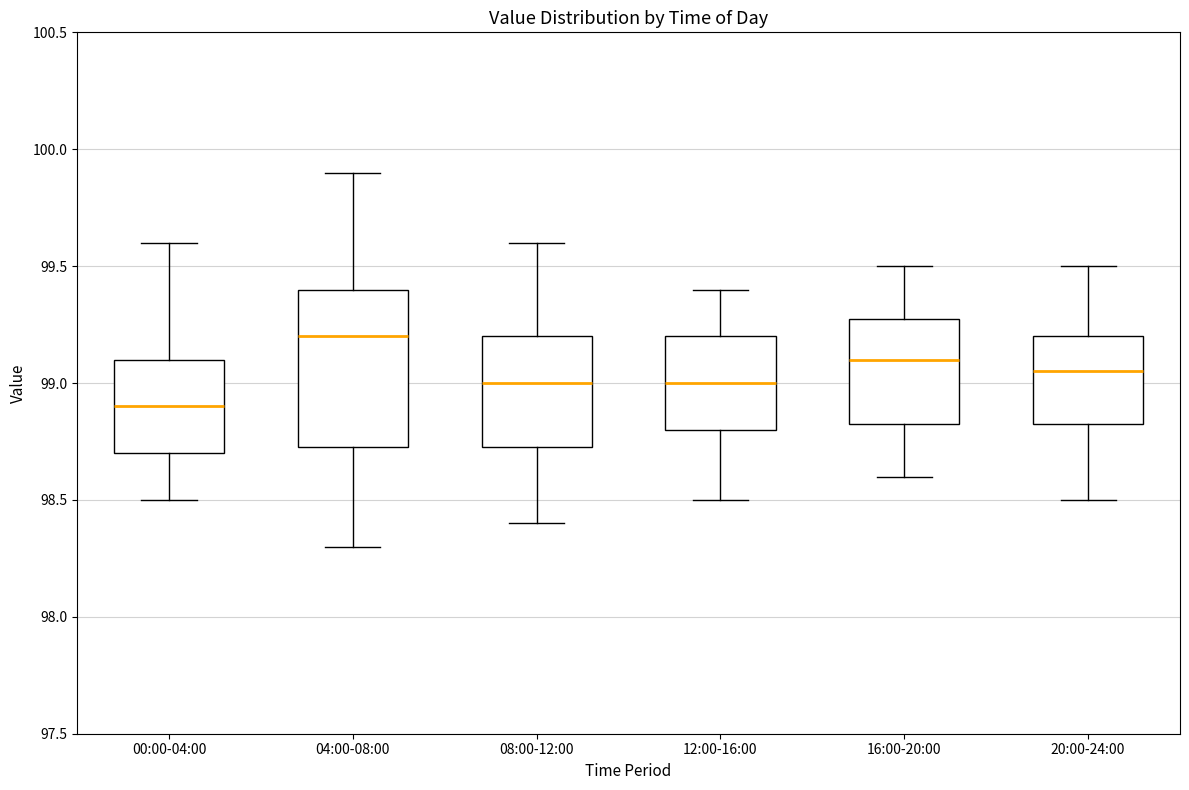

Reading left to right, transcribe this box plot: for each box, give where its median line is, the range the box spans, and where its two whiskers end, as read against the y-axis. The values are not printed on the chart, so give them approximately, as read against the axis.

00:00-04:00: median 98.90, box 98.70 to 99.10, whiskers 98.50 to 99.60
04:00-08:00: median 99.20, box 98.75 to 99.40, whiskers 98.30 to 99.90
08:00-12:00: median 99.00, box 98.75 to 99.20, whiskers 98.40 to 99.60
12:00-16:00: median 99.00, box 98.80 to 99.20, whiskers 98.50 to 99.40
16:00-20:00: median 99.10, box 98.85 to 99.30, whiskers 98.60 to 99.50
20:00-24:00: median 99.05, box 98.85 to 99.20, whiskers 98.50 to 99.50